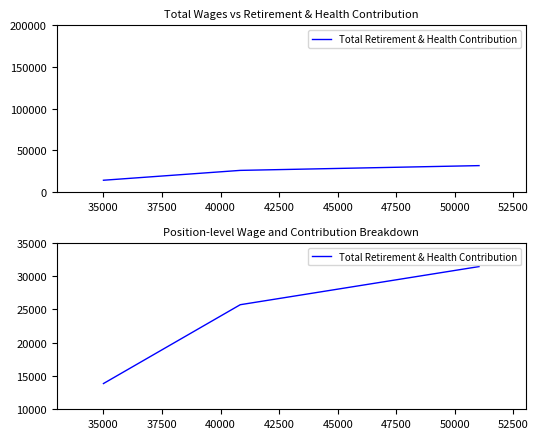

The chart shows a value of 19614 at 37500. True or false?

False